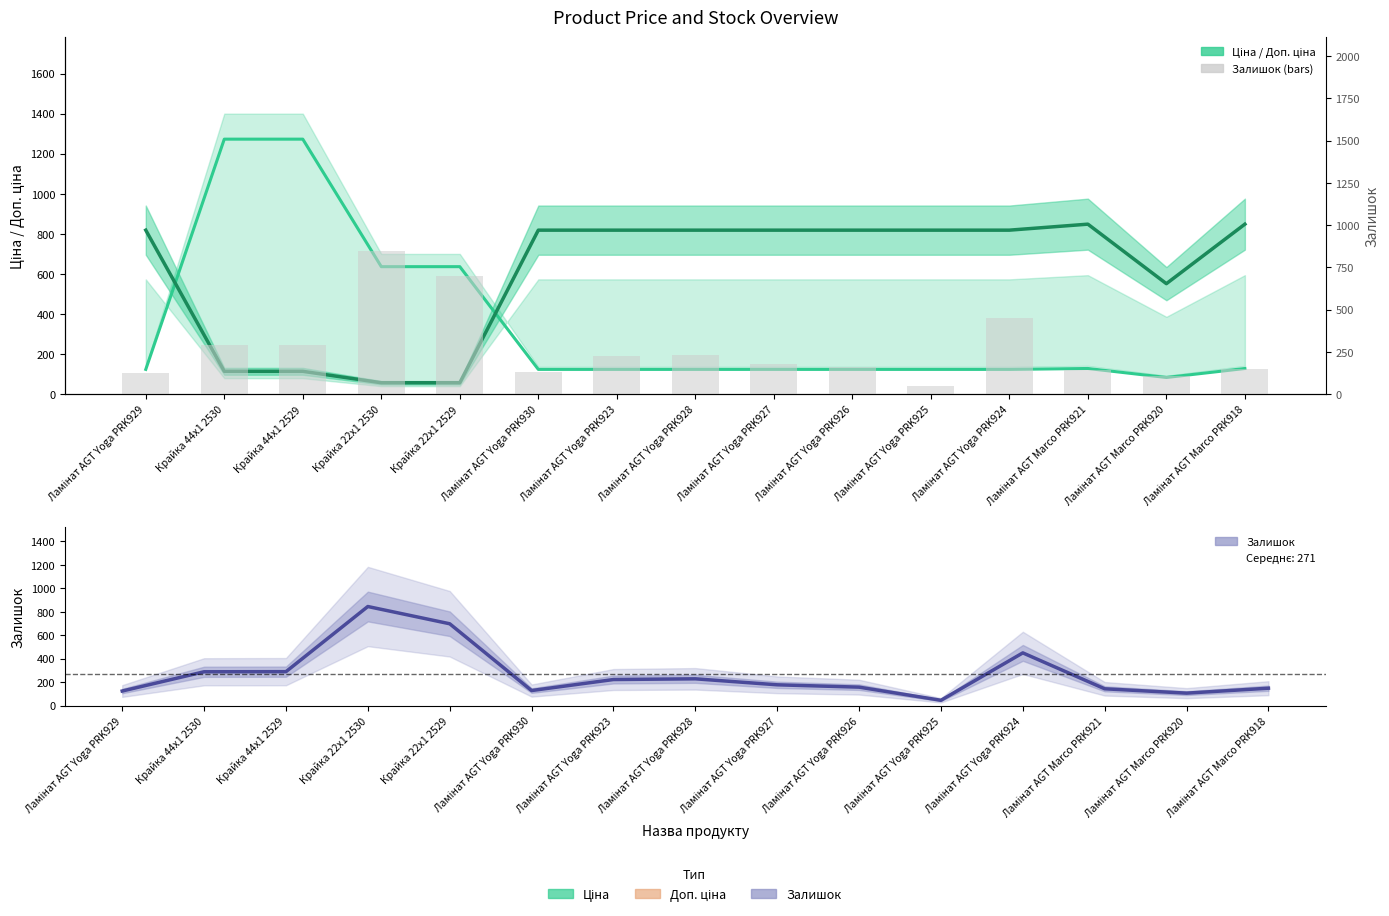

Which series has the largest total across all categories?

Ціна